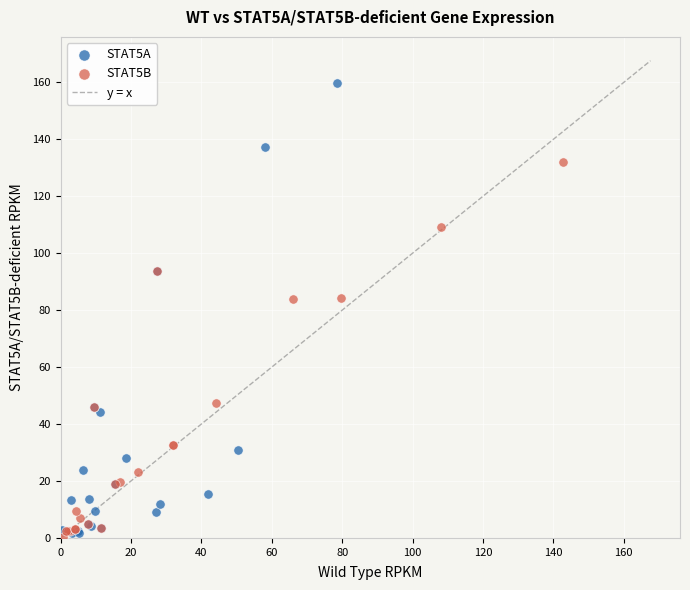

Which series has the widest spread of Y values?

STAT5A